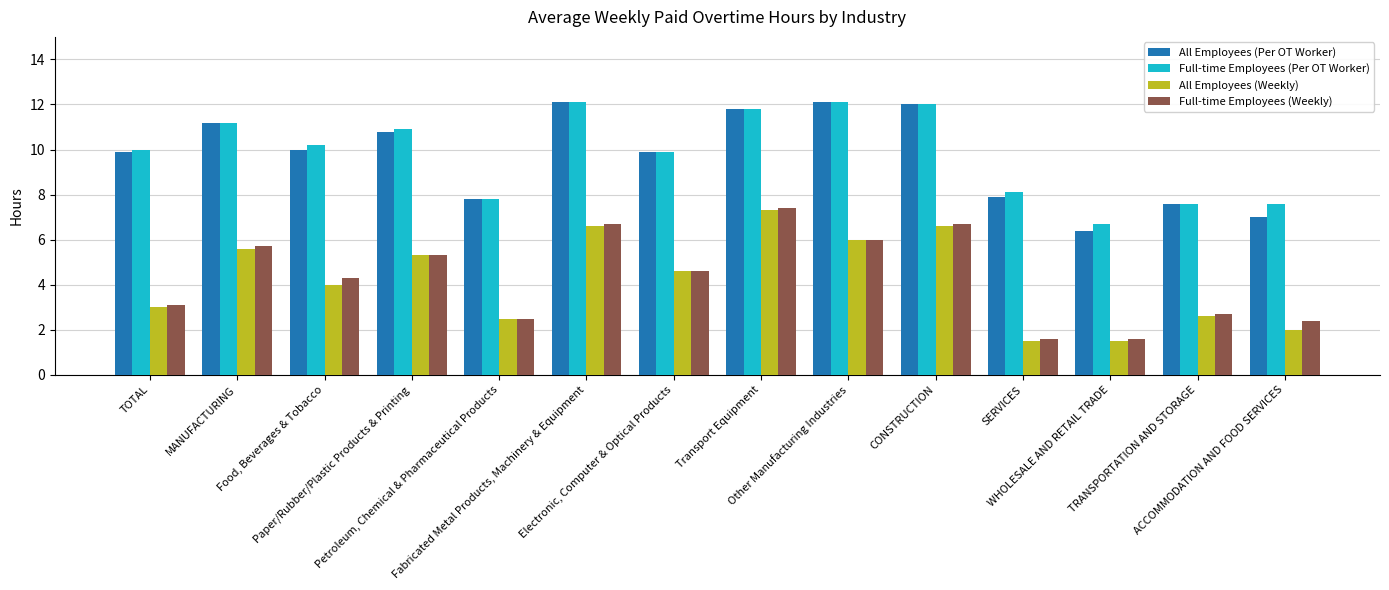

Reading left to right, list all the values displayed in this chart.

All Employees (Per OT Worker): TOTAL=9.9	MANUFACTURING=11.2	Food, Beverages & Tobacco=10.0	Paper/Rubber/Plastic Products & Printing=10.8	Petroleum, Chemical & Pharmaceutical Products=7.8	Fabricated Metal Products, Machinery & Equipment=12.1	Electronic, Computer & Optical Products=9.9	Transport Equipment=11.8	Other Manufacturing Industries=12.1	CONSTRUCTION=12.0	SERVICES=7.9	WHOLESALE AND RETAIL TRADE=6.4	TRANSPORTATION AND STORAGE=7.6	ACCOMMODATION AND FOOD SERVICES=7.0
Full-time Employees (Per OT Worker): TOTAL=10.0	MANUFACTURING=11.2	Food, Beverages & Tobacco=10.2	Paper/Rubber/Plastic Products & Printing=10.9	Petroleum, Chemical & Pharmaceutical Products=7.8	Fabricated Metal Products, Machinery & Equipment=12.1	Electronic, Computer & Optical Products=9.9	Transport Equipment=11.8	Other Manufacturing Industries=12.1	CONSTRUCTION=12.0	SERVICES=8.1	WHOLESALE AND RETAIL TRADE=6.7	TRANSPORTATION AND STORAGE=7.6	ACCOMMODATION AND FOOD SERVICES=7.6
All Employees (Weekly): TOTAL=3.0	MANUFACTURING=5.6	Food, Beverages & Tobacco=4.0	Paper/Rubber/Plastic Products & Printing=5.3	Petroleum, Chemical & Pharmaceutical Products=2.5	Fabricated Metal Products, Machinery & Equipment=6.6	Electronic, Computer & Optical Products=4.6	Transport Equipment=7.3	Other Manufacturing Industries=6.0	CONSTRUCTION=6.6	SERVICES=1.5	WHOLESALE AND RETAIL TRADE=1.5	TRANSPORTATION AND STORAGE=2.6	ACCOMMODATION AND FOOD SERVICES=2.0
Full-time Employees (Weekly): TOTAL=3.1	MANUFACTURING=5.7	Food, Beverages & Tobacco=4.3	Paper/Rubber/Plastic Products & Printing=5.3	Petroleum, Chemical & Pharmaceutical Products=2.5	Fabricated Metal Products, Machinery & Equipment=6.7	Electronic, Computer & Optical Products=4.6	Transport Equipment=7.4	Other Manufacturing Industries=6.0	CONSTRUCTION=6.7	SERVICES=1.6	WHOLESALE AND RETAIL TRADE=1.6	TRANSPORTATION AND STORAGE=2.7	ACCOMMODATION AND FOOD SERVICES=2.4